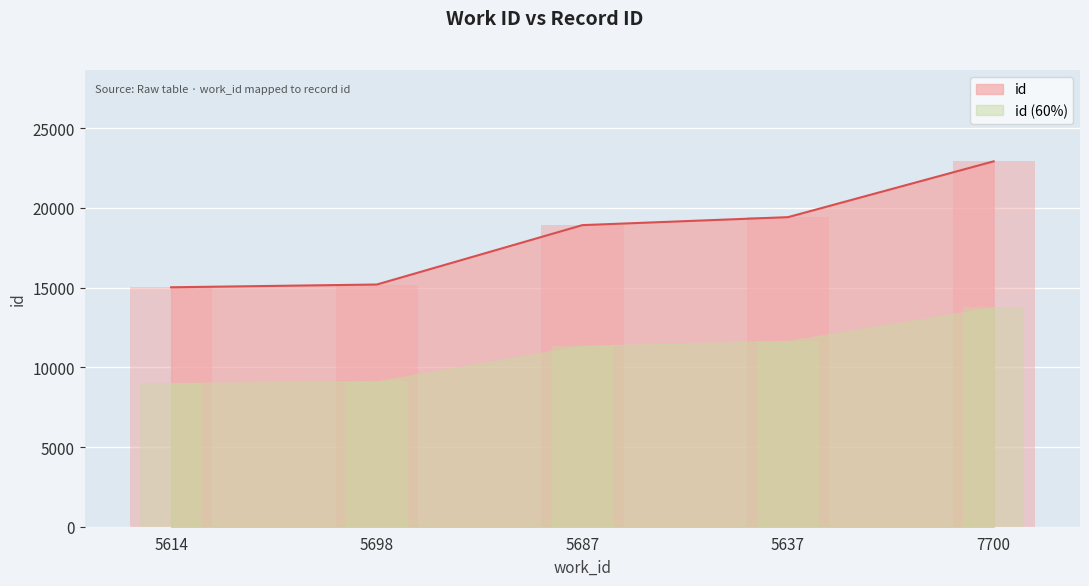

Reading left to right, what are all the values shown in this chart?

5614=15019	5698=15192	5687=18918	5637=19418	7700=22919